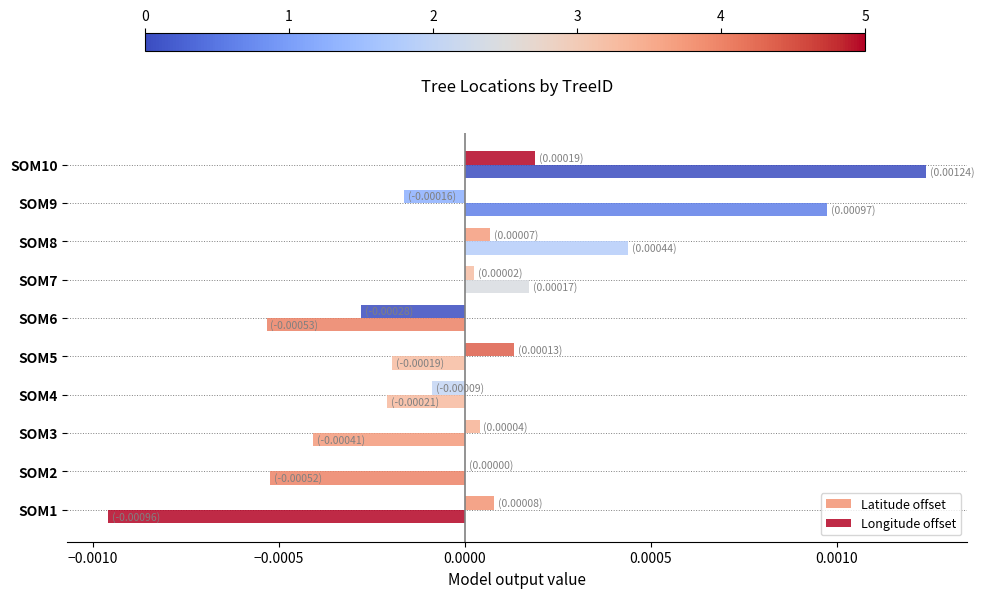

How many data points in Longitude offset are above 0?

4